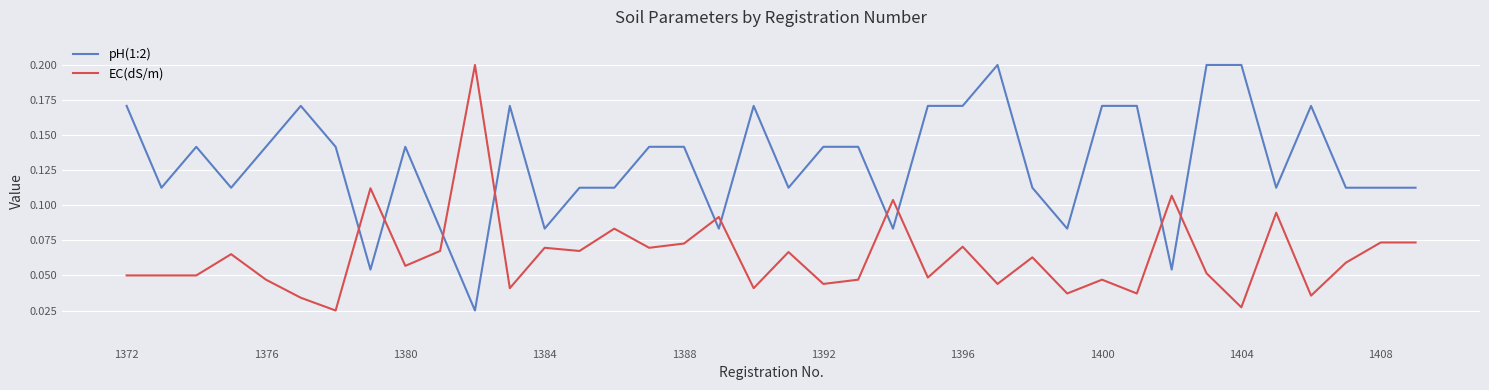

Which series ends up on top after the final intersection of EC(dS/m) and pH(1:2)?

pH(1:2)